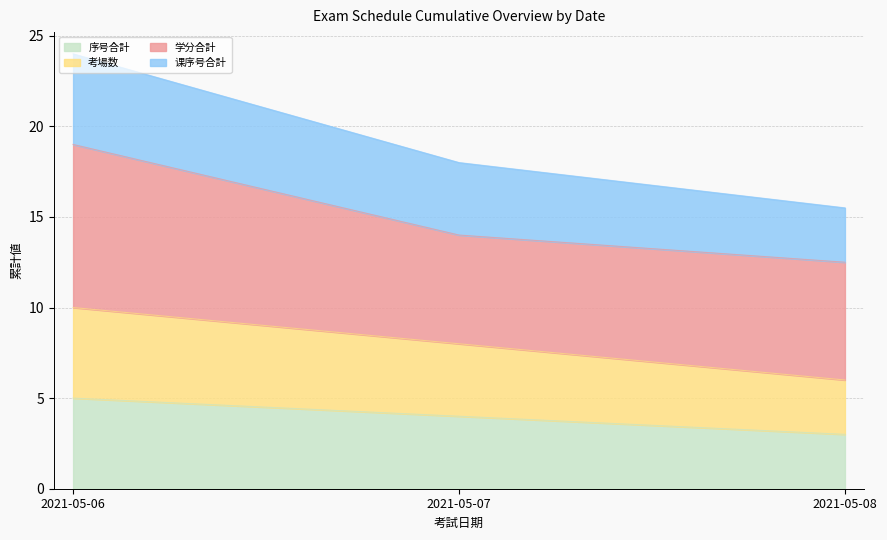

How many data points in 考場数 are above 8?

1